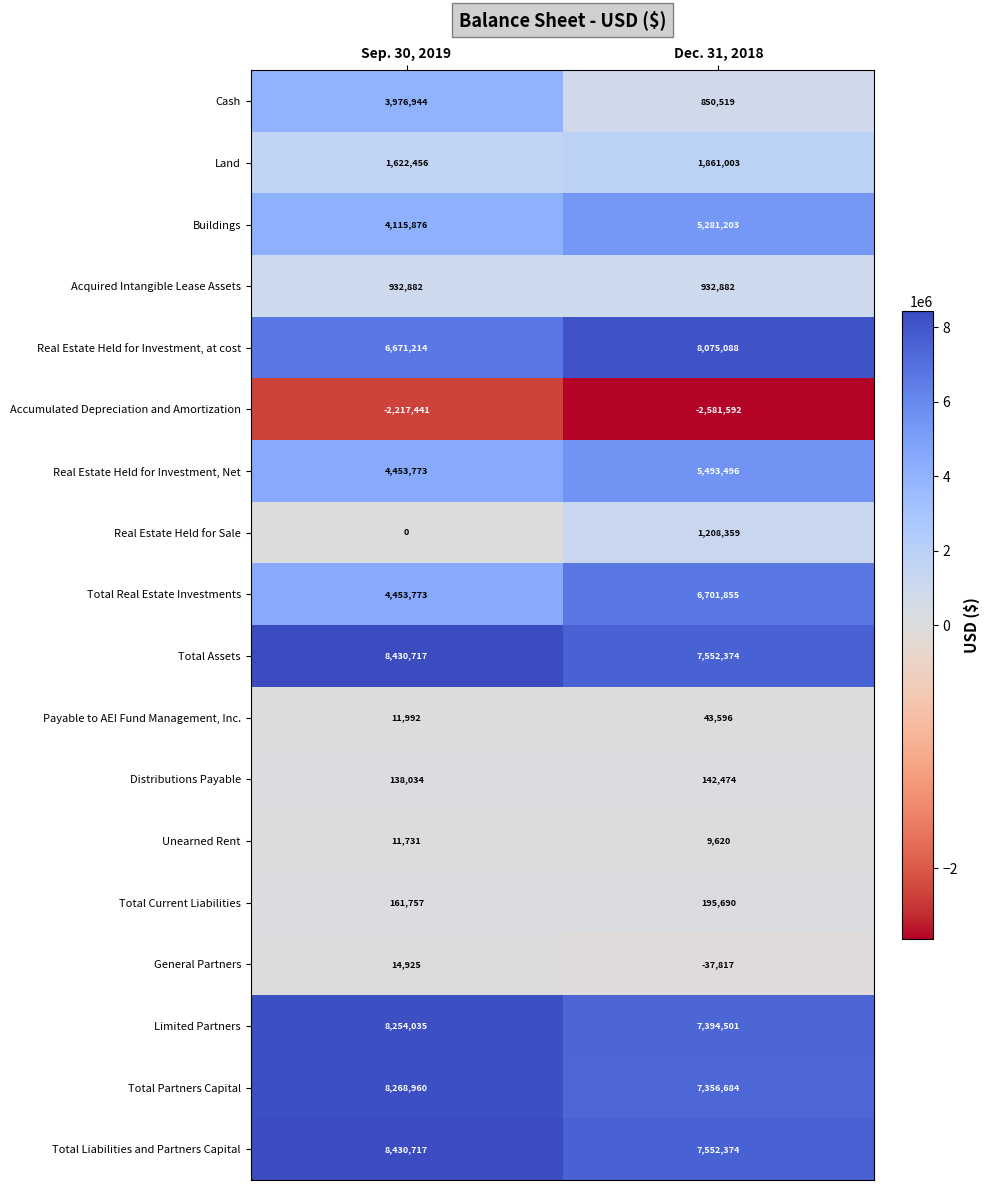

Is it true that Accumulated Depreciation and Amortization equals -2581592 at Dec. 31, 2018?

True